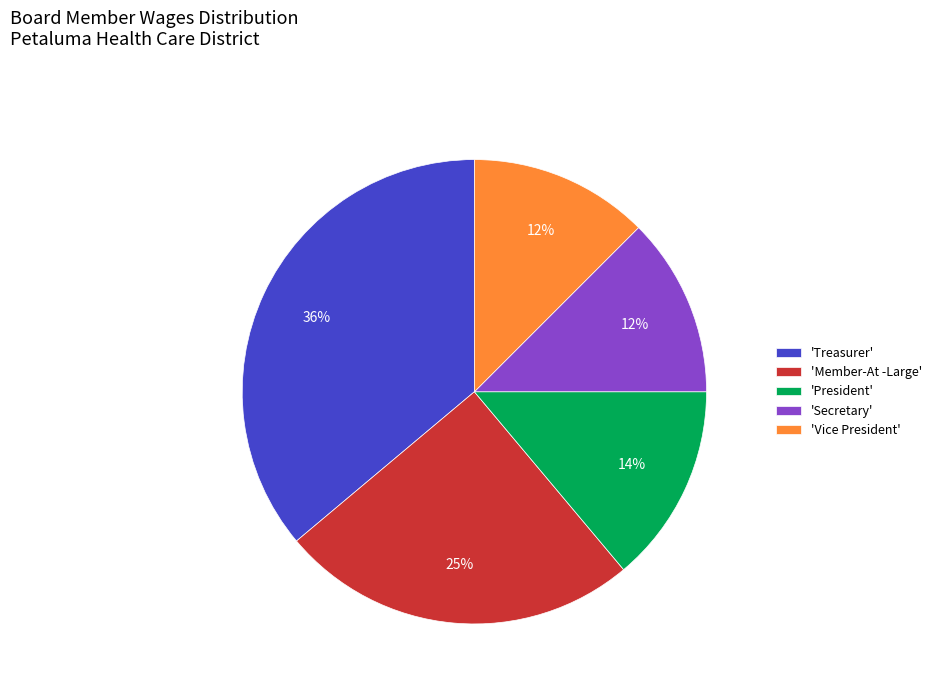

Combined, do 'Member-At -Large' and 'President' account for over 50%?

No